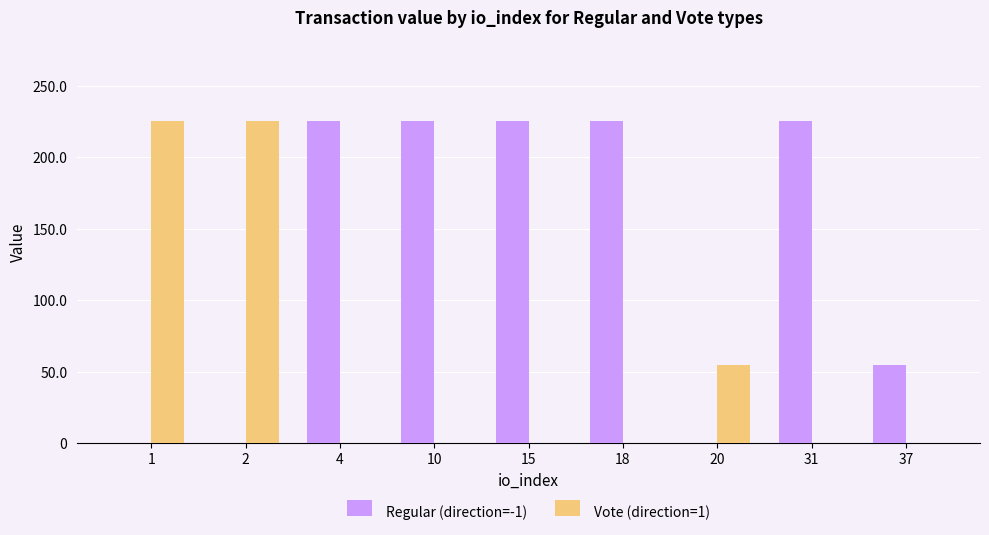

Between 15 and 20, which series saw the biggest shift?

Regular (direction=-1)